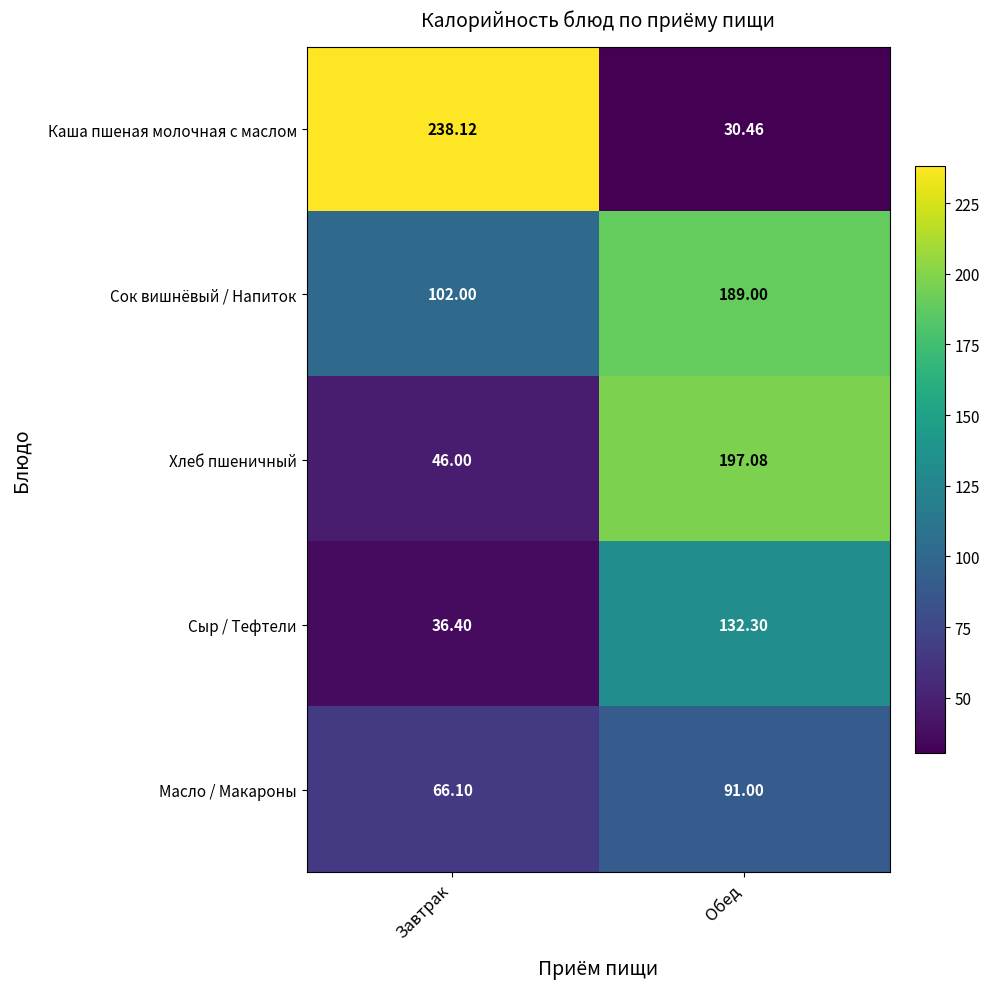

Where is Каша пшеная молочная с маслом nearest to the value 134?

Обед